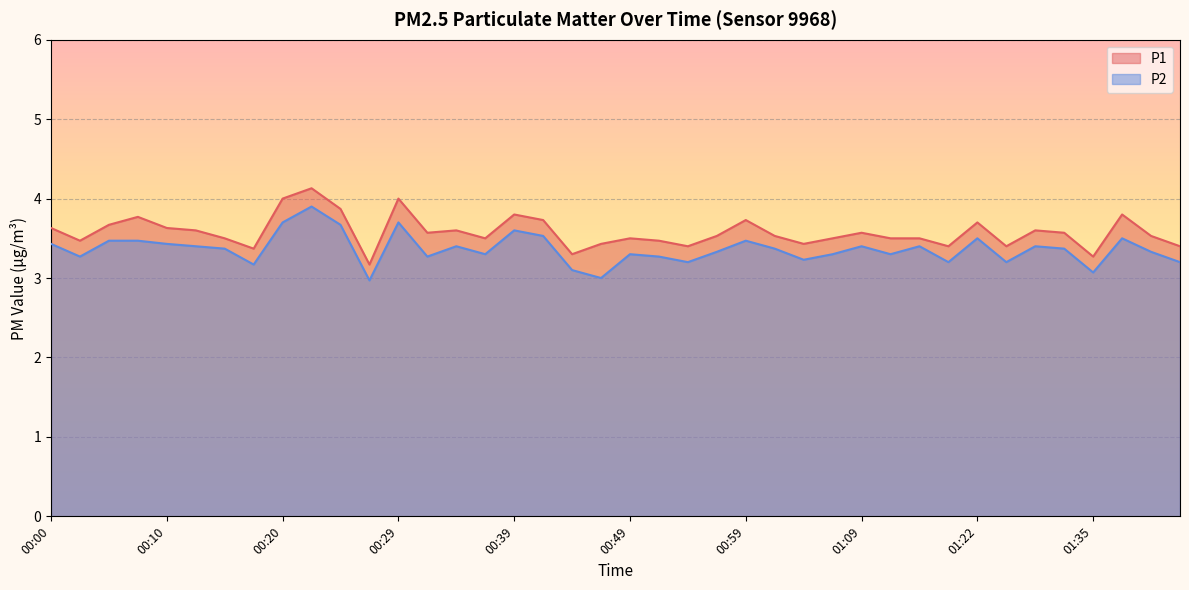

At which category is the sum across all series the highest?

00:22